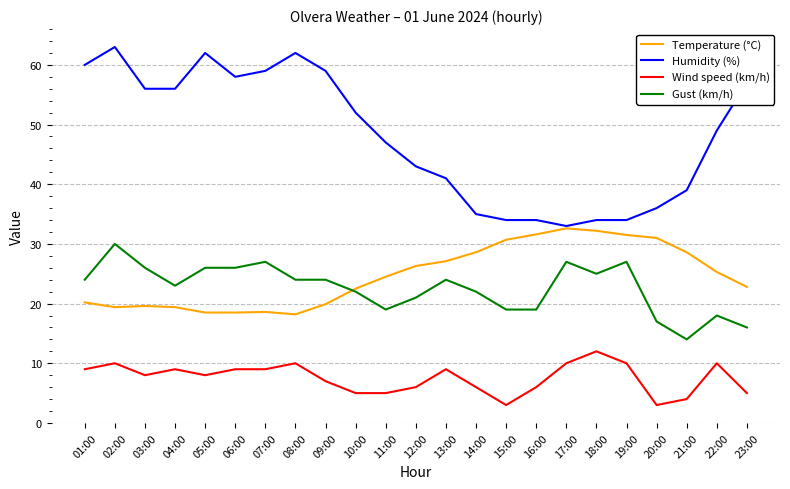

What is the difference between the highest and lowest values at 16:00?

28.0